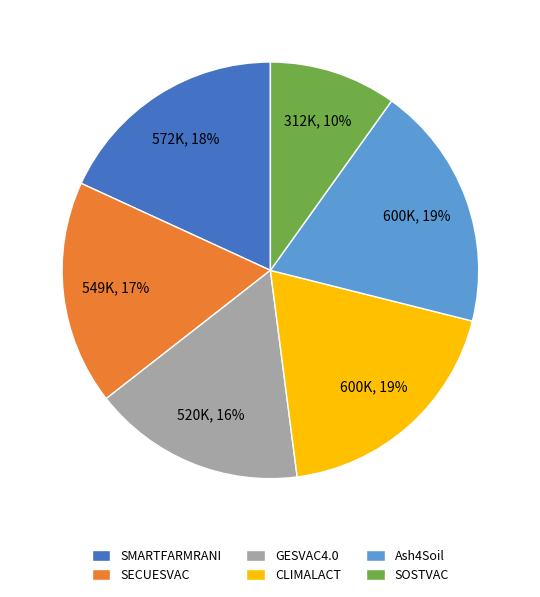

To the nearest percent, what is the difference between the CLIMALACT and SECUESVAC slice percentages?

2%